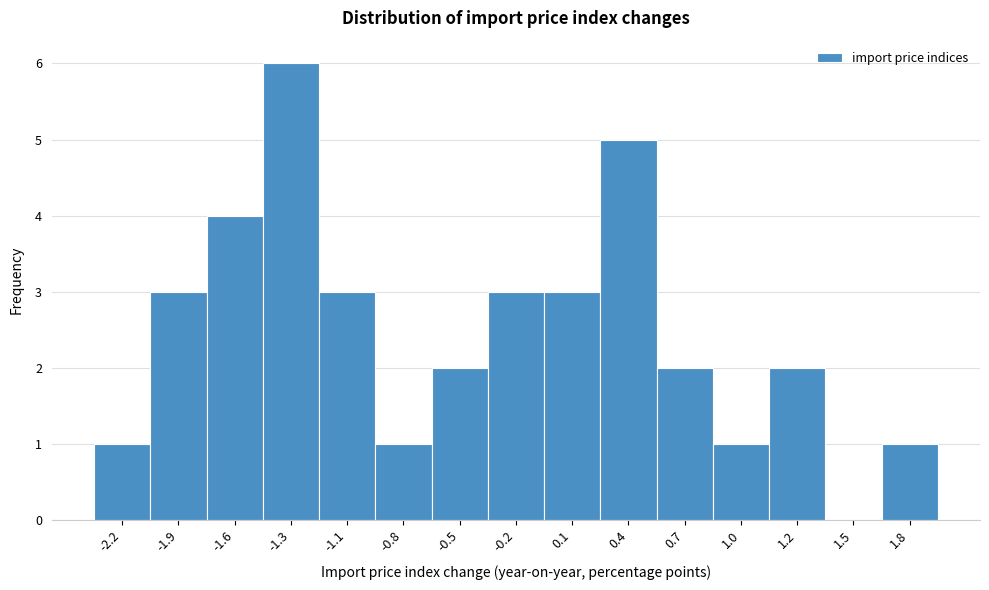

Reading right to left, list all the values displayed in this chart.

1.8=1	1.5=0	1.2=2	1.0=1	0.7=2	0.4=5	0.1=3	-0.2=3	-0.5=2	-0.8=1	-1.1=3	-1.3=6	-1.6=4	-1.9=3	-2.2=1